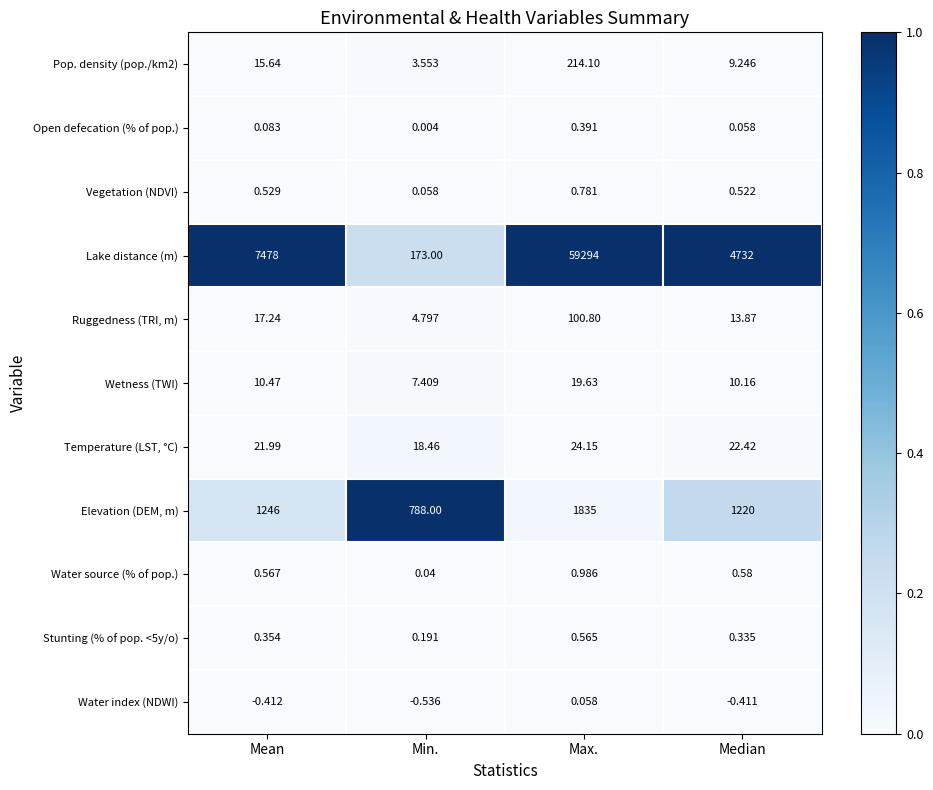

Which series changed the most between Max. and Median?

Lake distance (m)